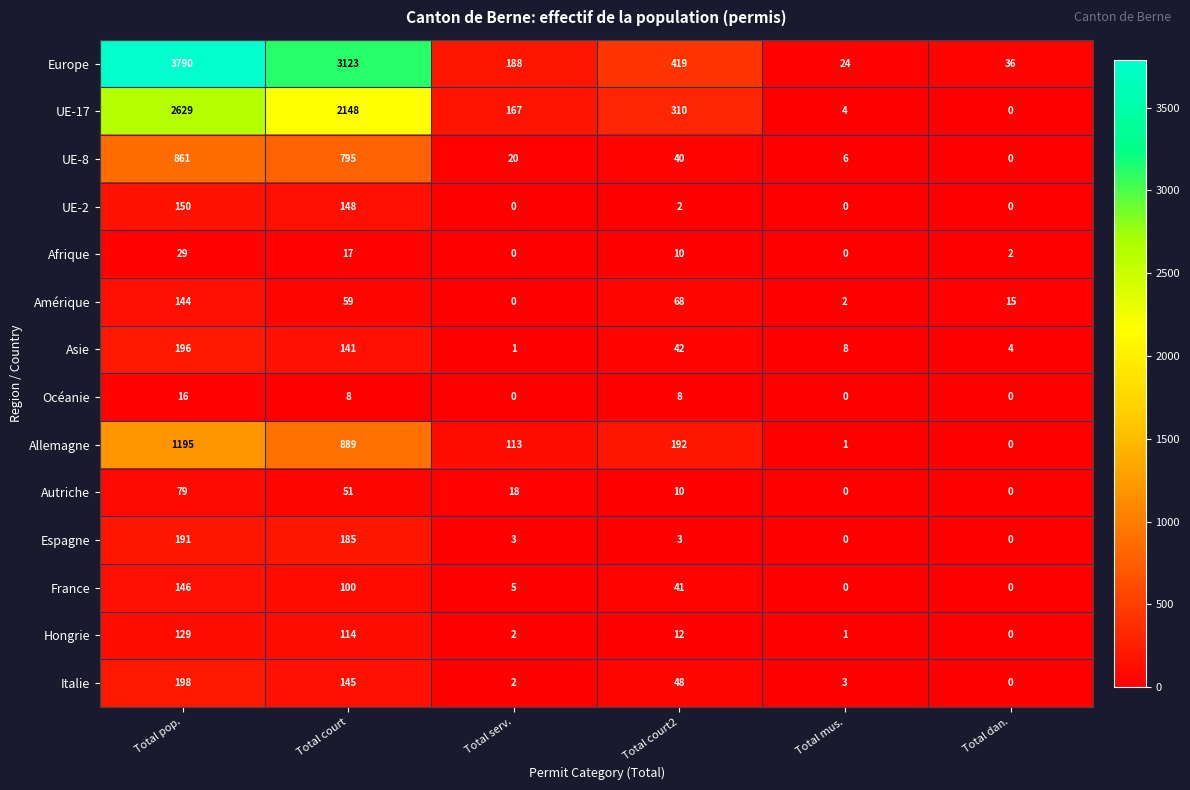

At which label does Italie first exceed 48?

Total pop.